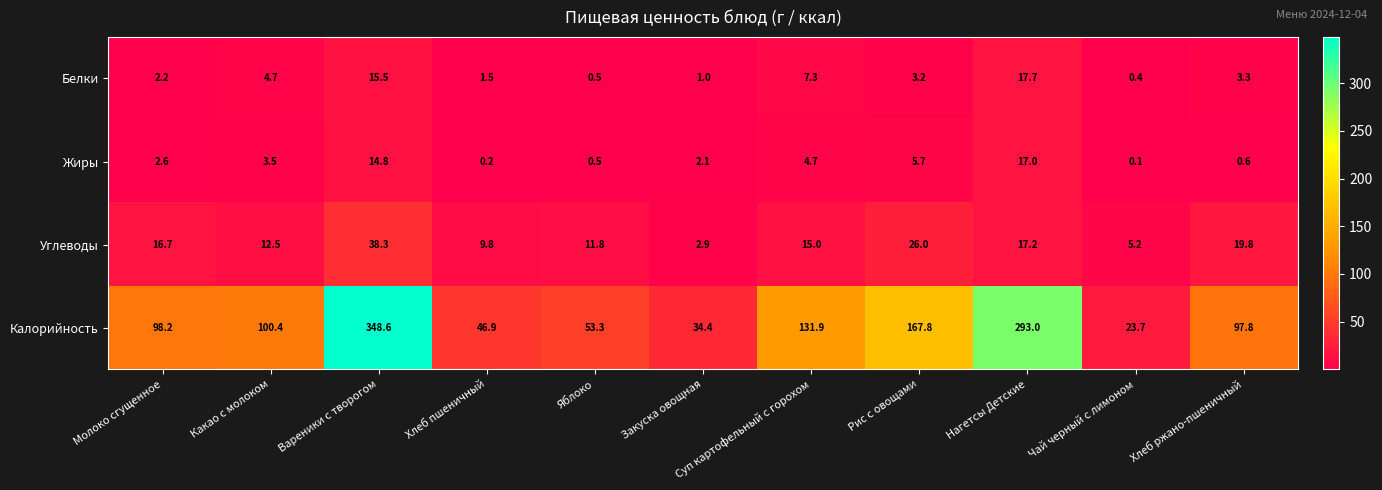

The Калорийность series shows 100.4 at Какао с молоком. True or false?

True